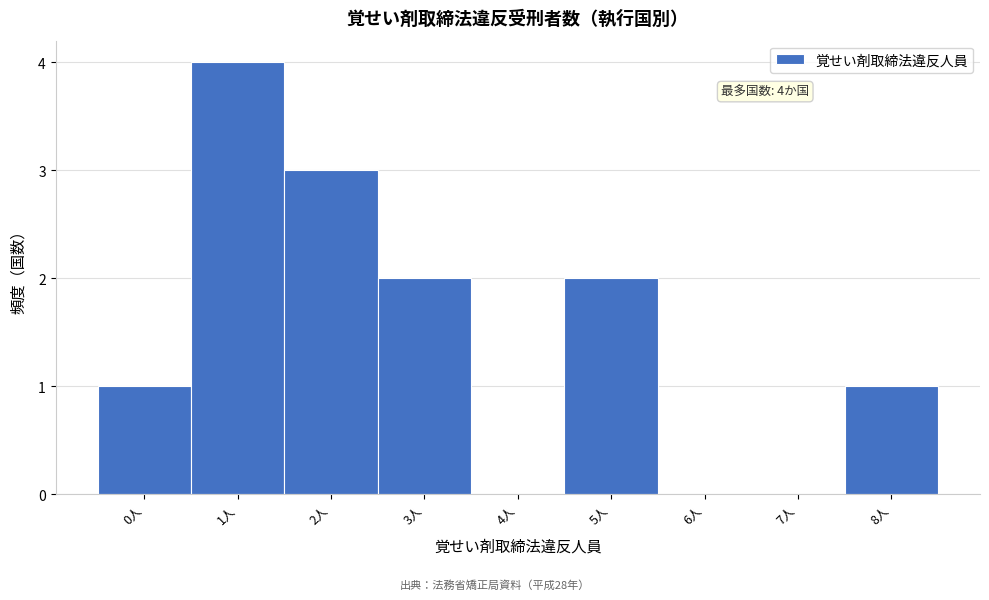

Reading left to right, extract all data points from this chart.

0人=1	1人=4	2人=3	3人=2	4人=0	5人=2	6人=0	7人=0	8人=1